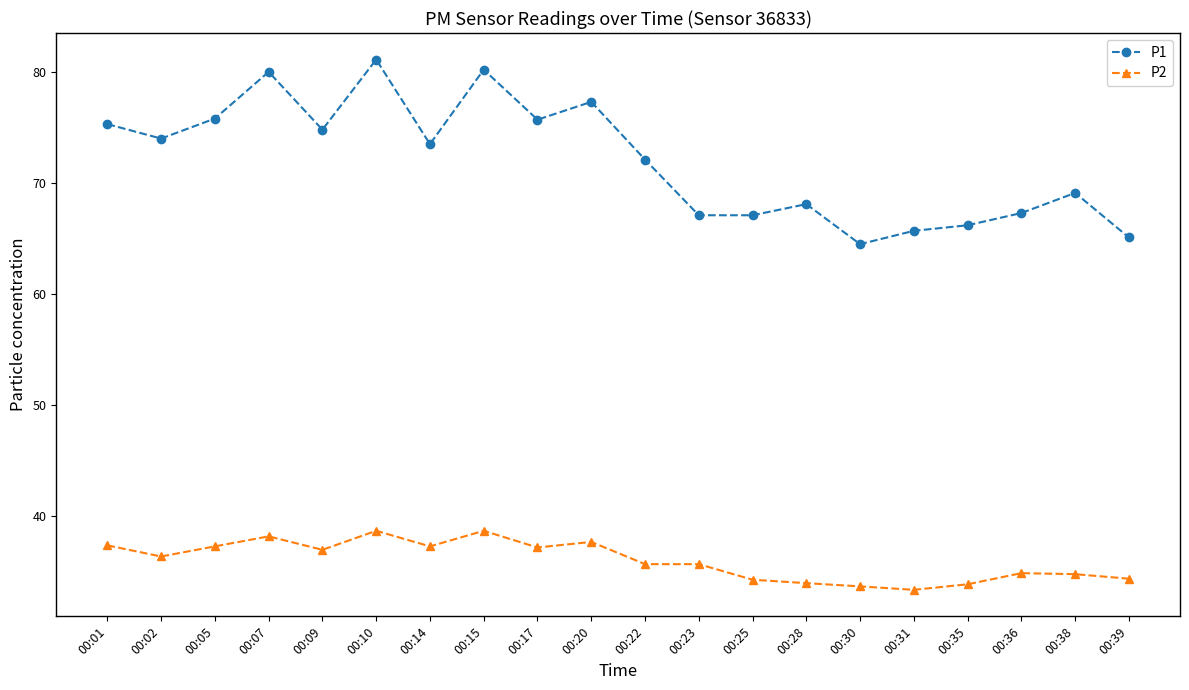

How many series are shown in this chart?

2